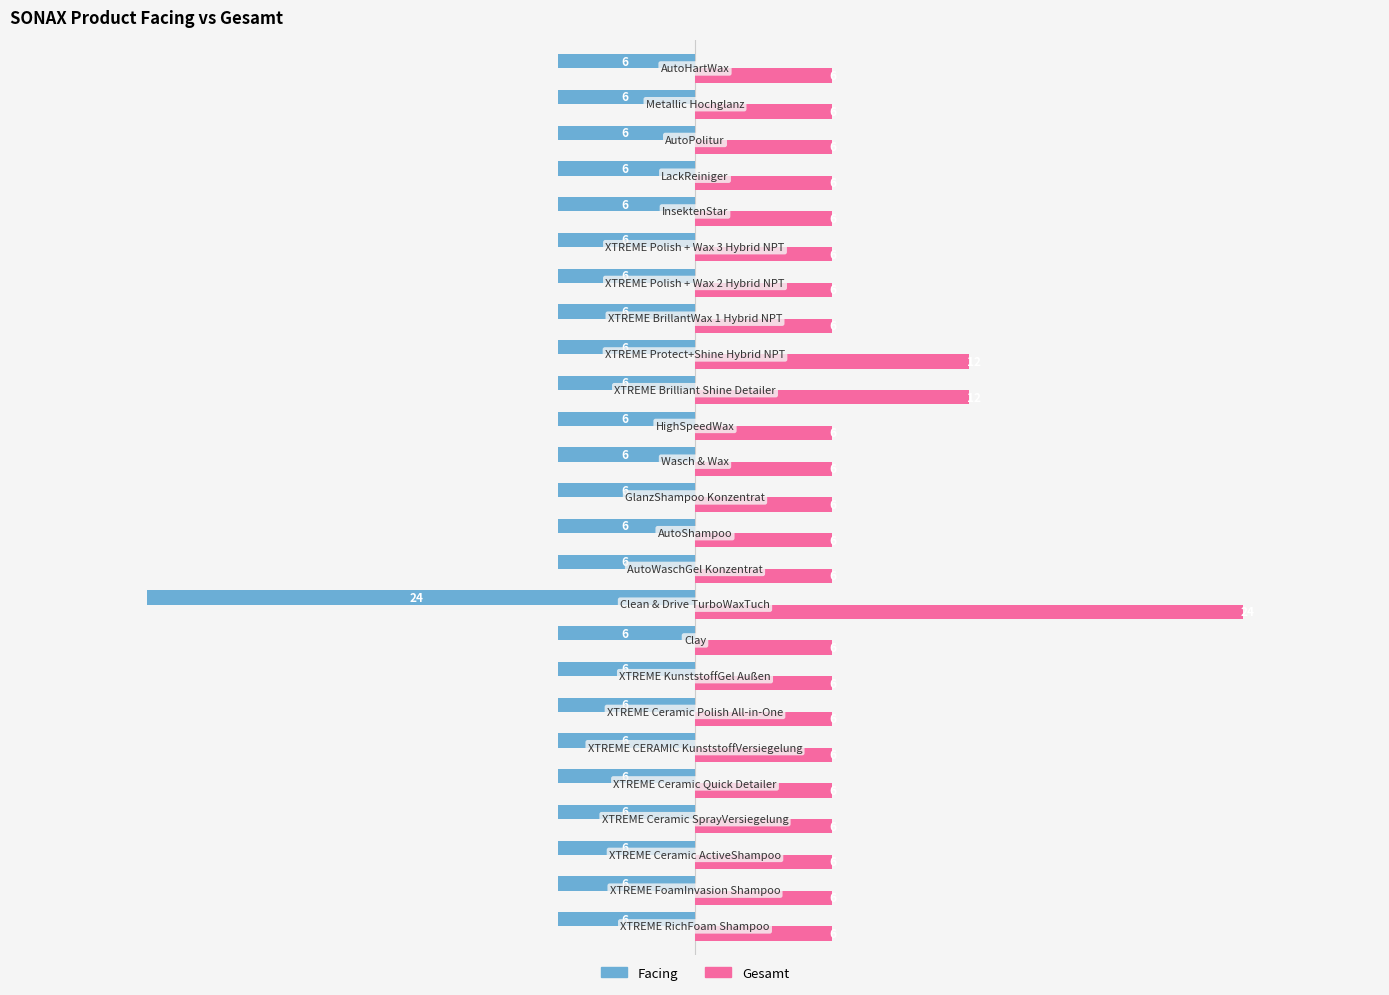

Rank the series by their average value, from lowest to highest.

Facing, Gesamt